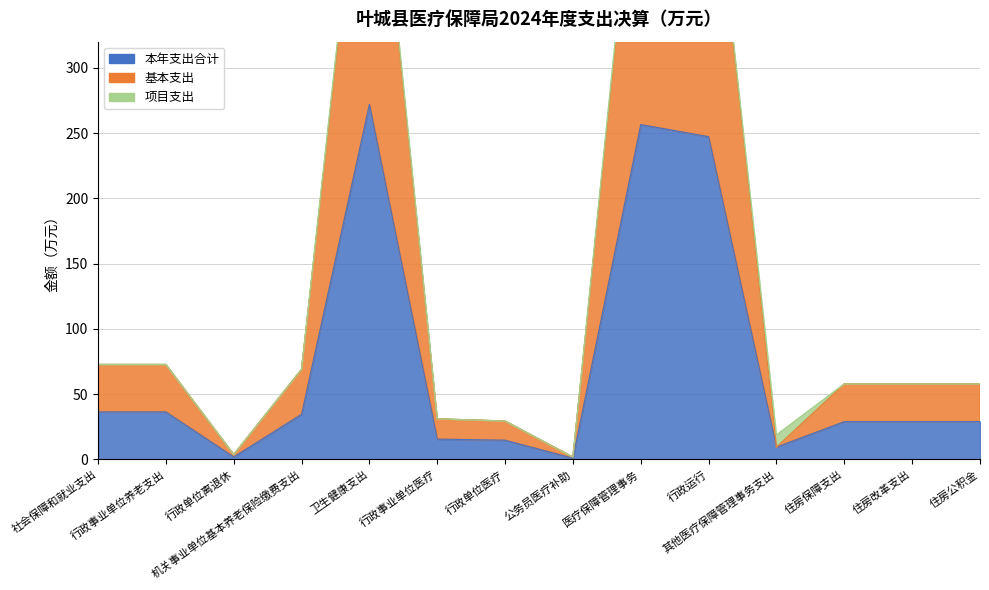

Which category has the highest value across all series?

卫生健康支出